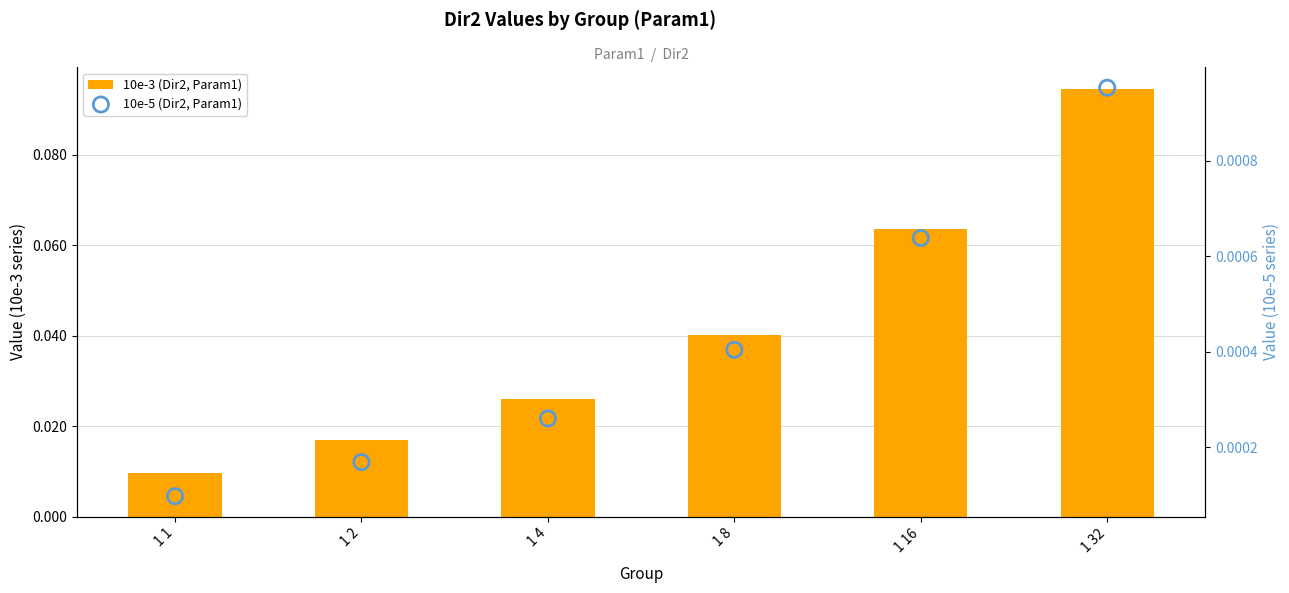

At which category is the sum across all series the highest?

1 32